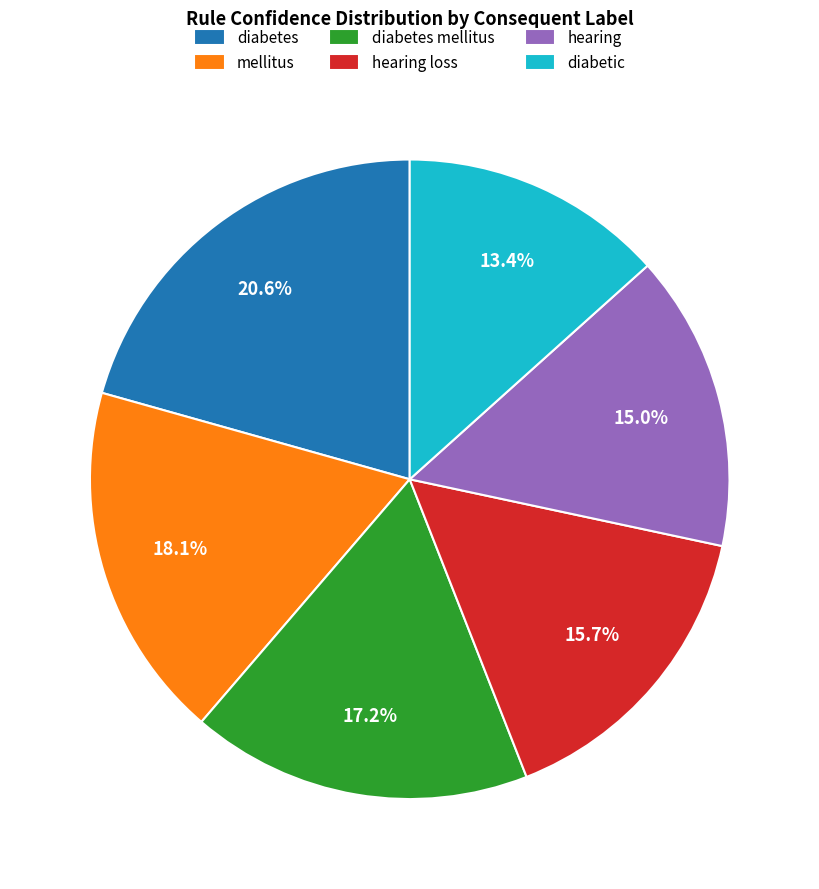

Combined, what portion of the pie is diabetes and hearing?

35.6%